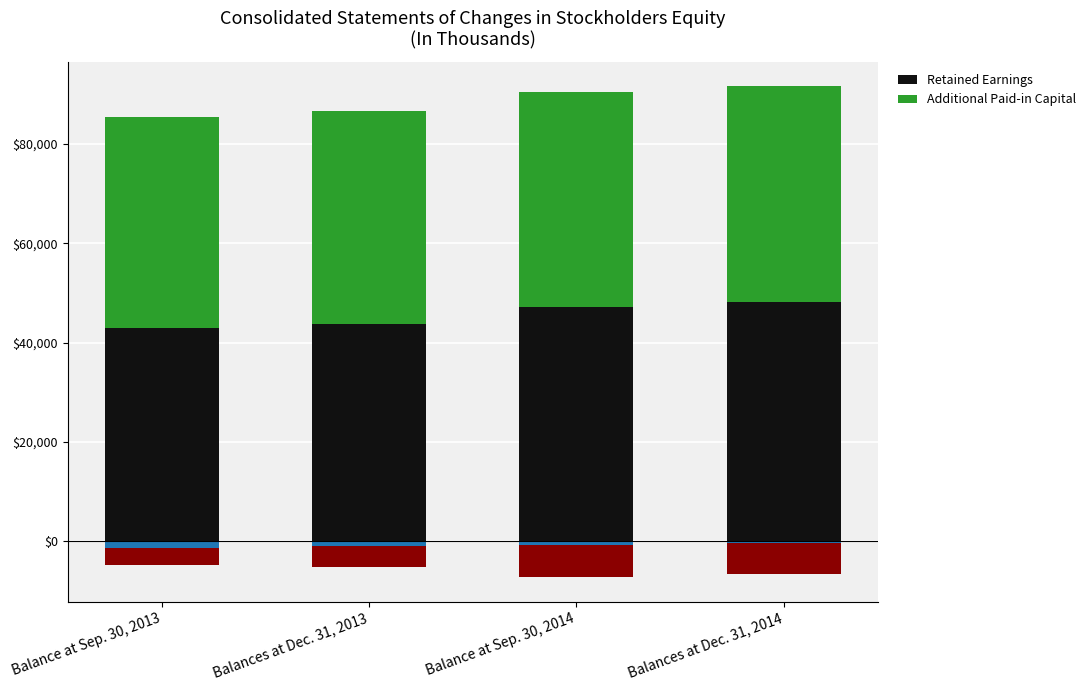

Between Balance at Sep. 30, 2014 and Balances at Dec. 31, 2014, which is larger?

Balances at Dec. 31, 2014